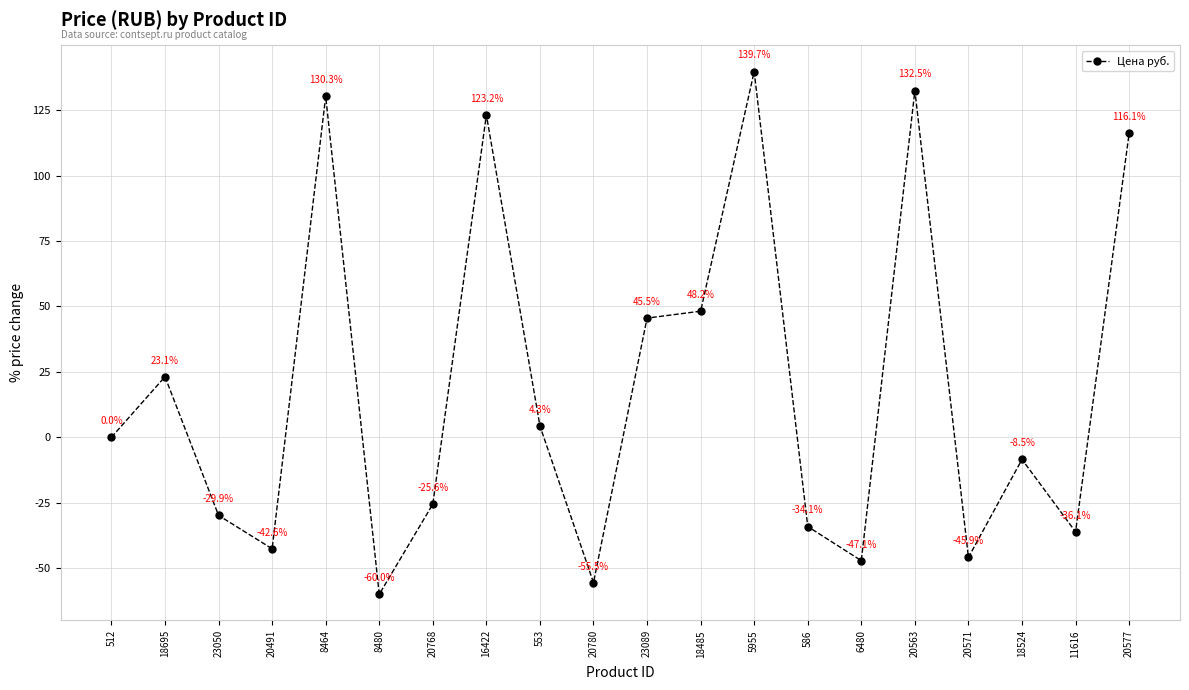

List the labels in order of value, smallest first.

8480, 20780, 6480, 20571, 20491, 11616, 586, 23050, 20768, 18524, 512, 553, 18695, 23089, 18485, 20577, 16422, 8464, 20563, 5955